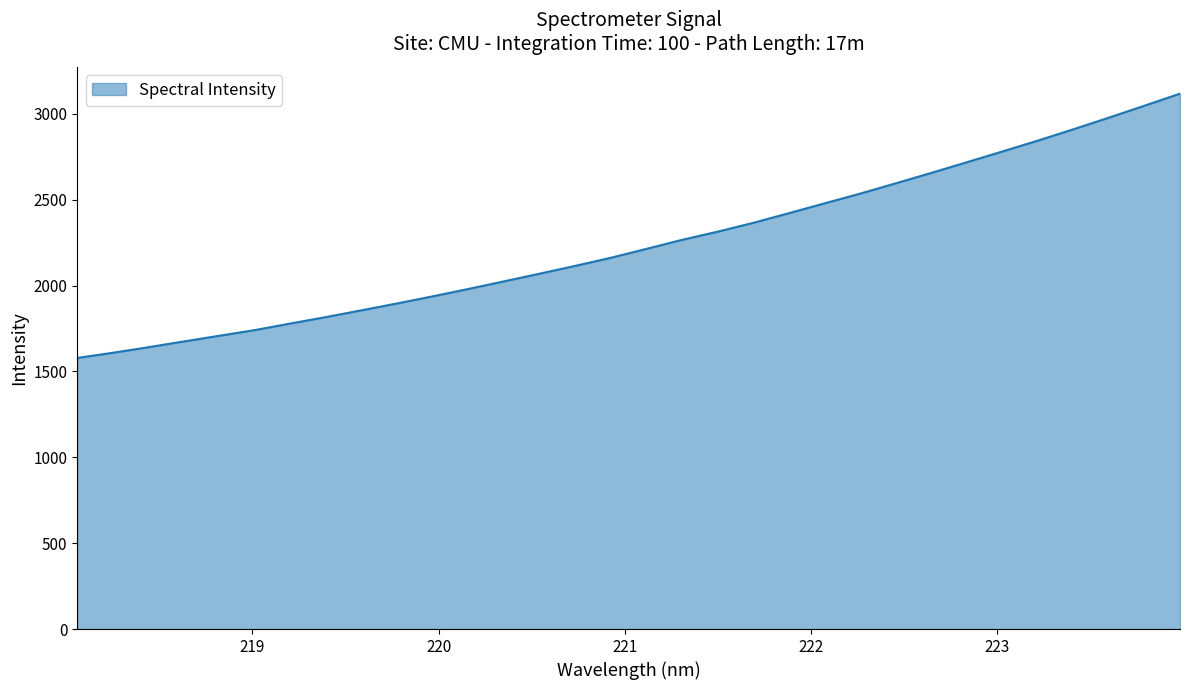

Count the number of values greater than 2213.

16